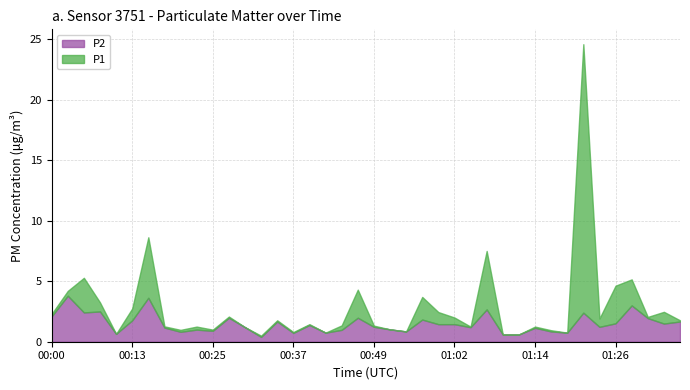

What is the sum of all P2 values?

60.8